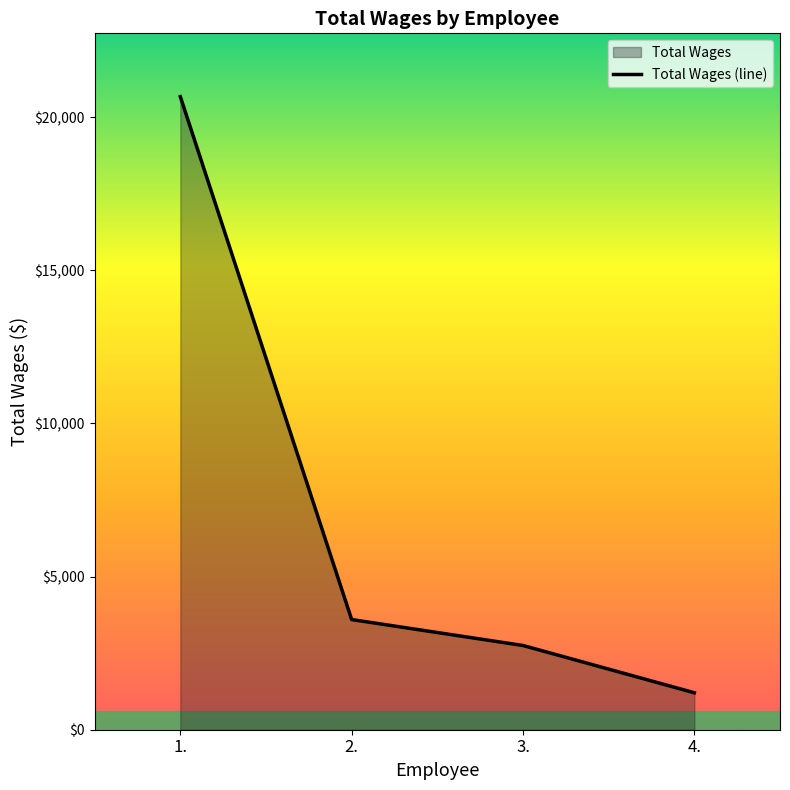

At which label is the value closest to 10938?

2.